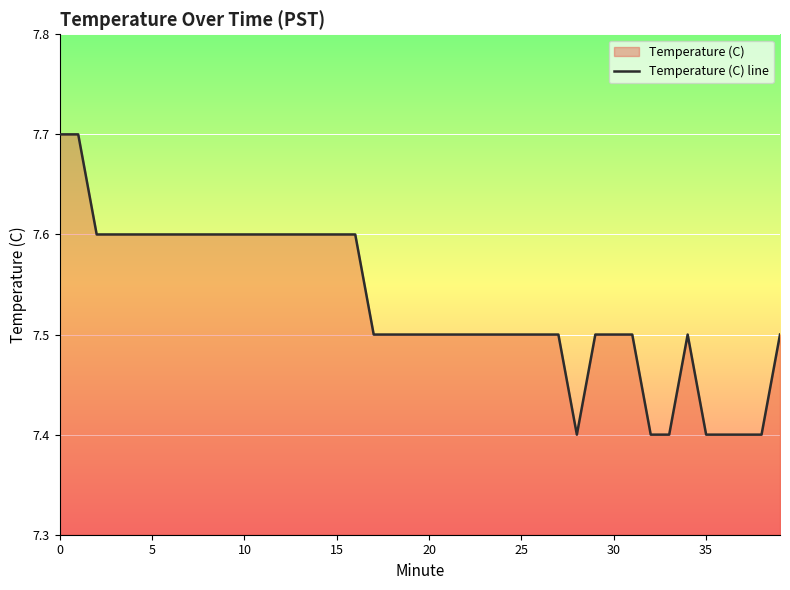

Does the chart display data point markers on the line(s)?

No